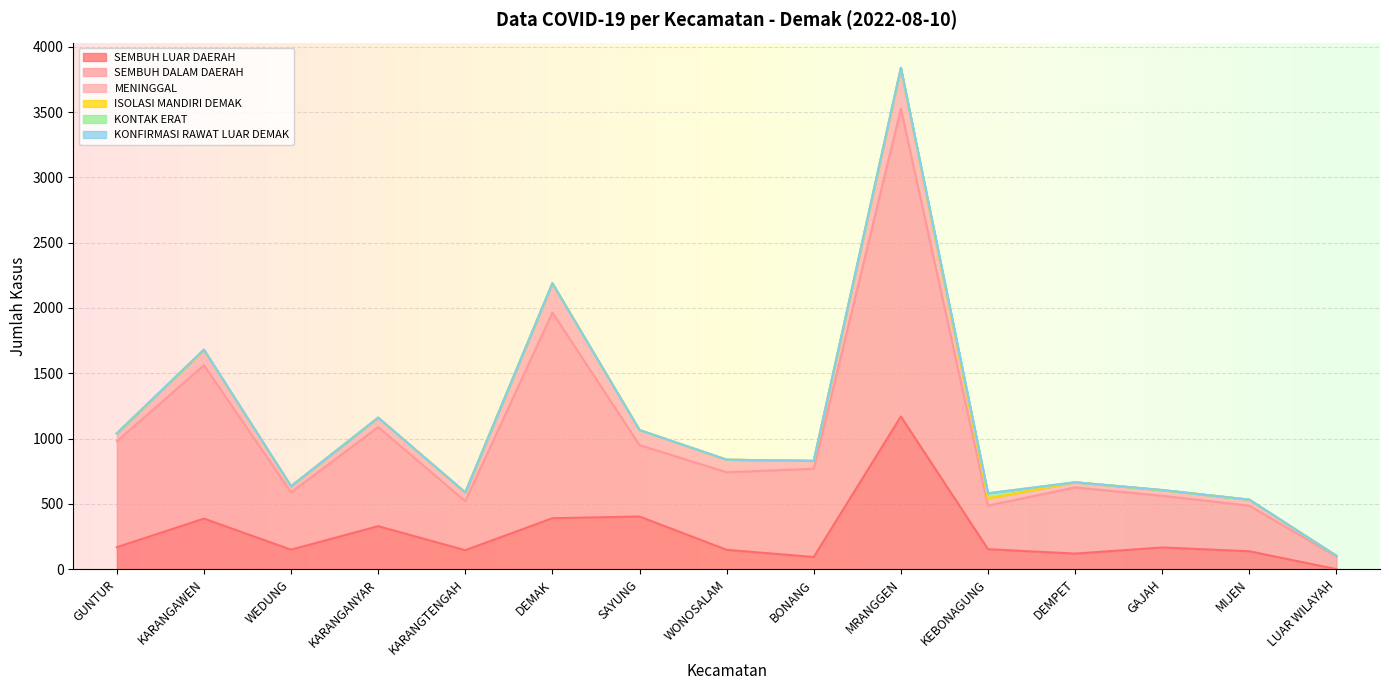

What is the greatest value displayed?

2357